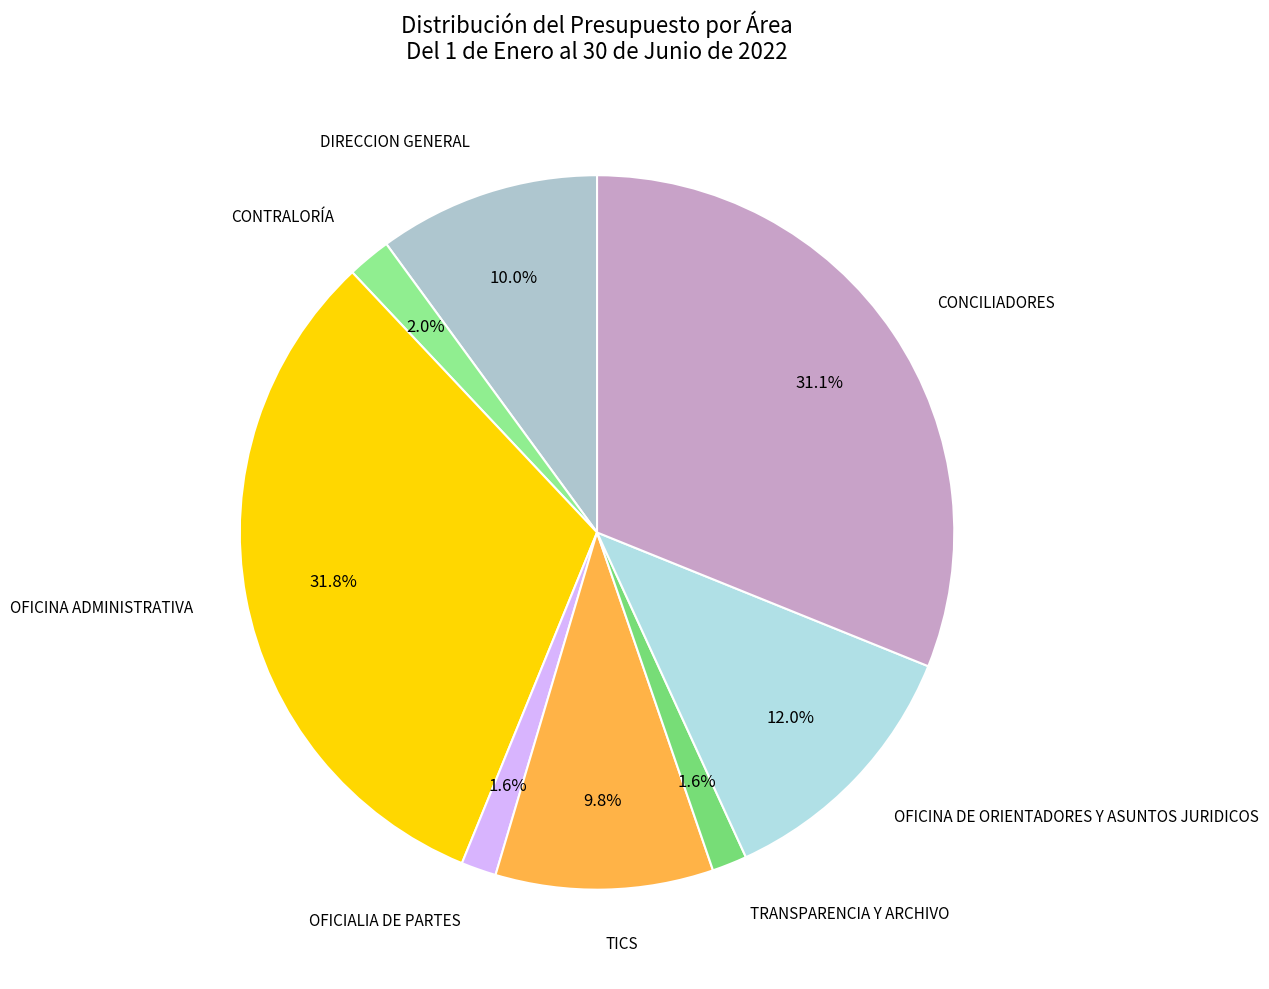

To the nearest percent, what is the difference between the largest and smallest slice percentages?

30%